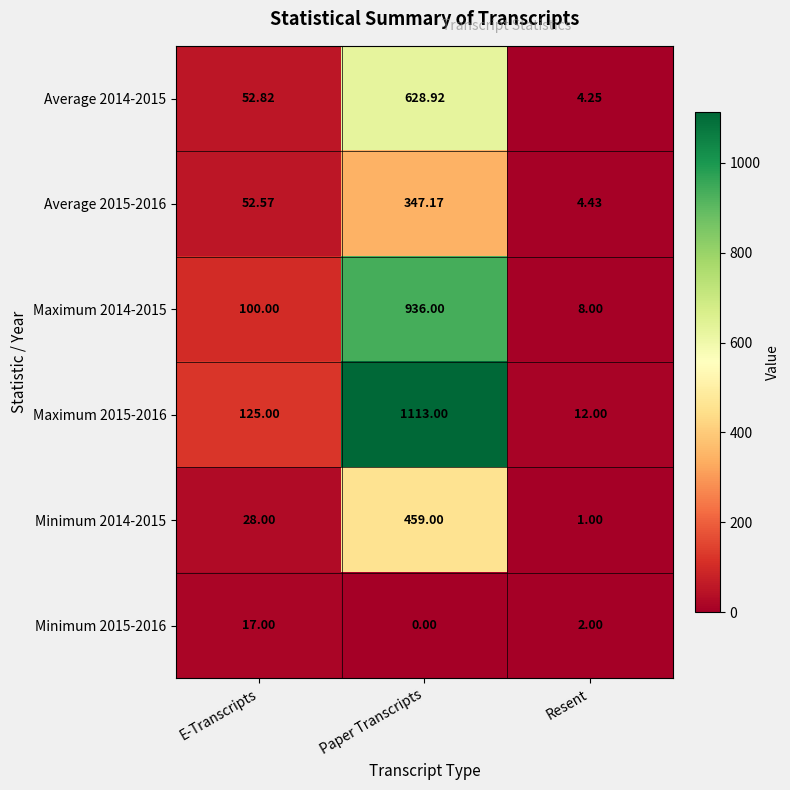

What is the difference between the highest and lowest values at E-Transcripts?

108.0